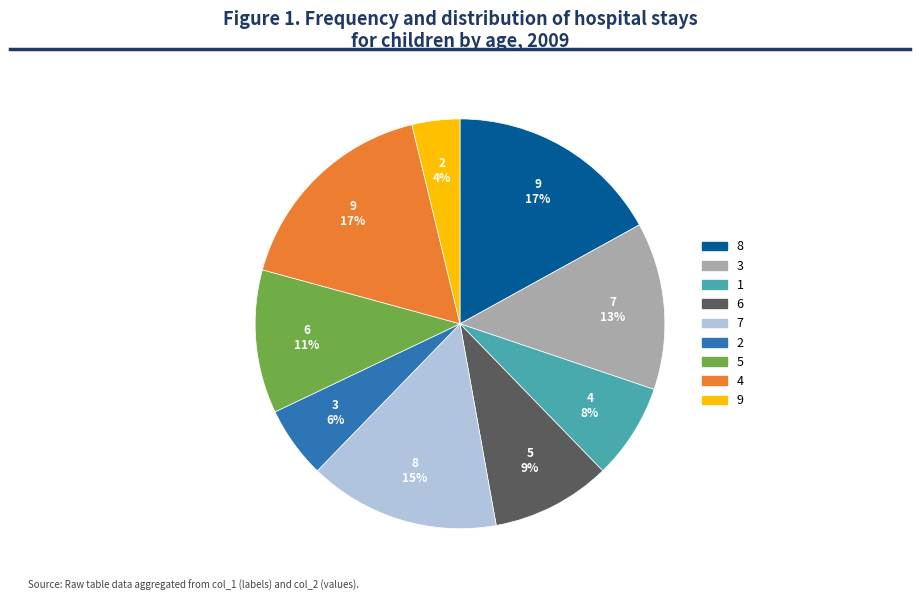

Combined, do 6 and 4 account for over 50%?

No